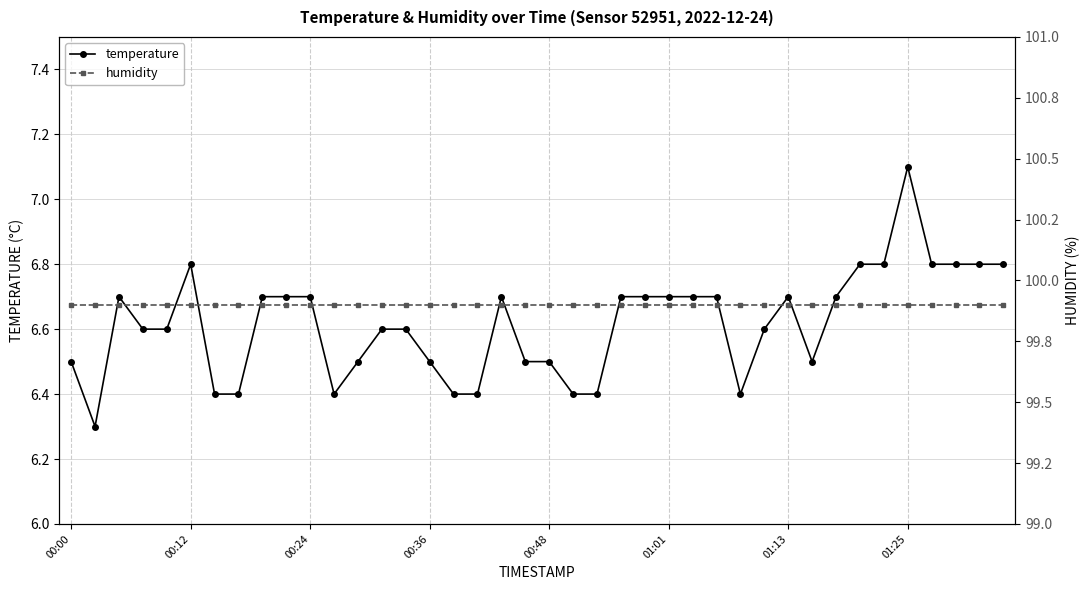

Which category has the highest value in the humidity series?

00:00